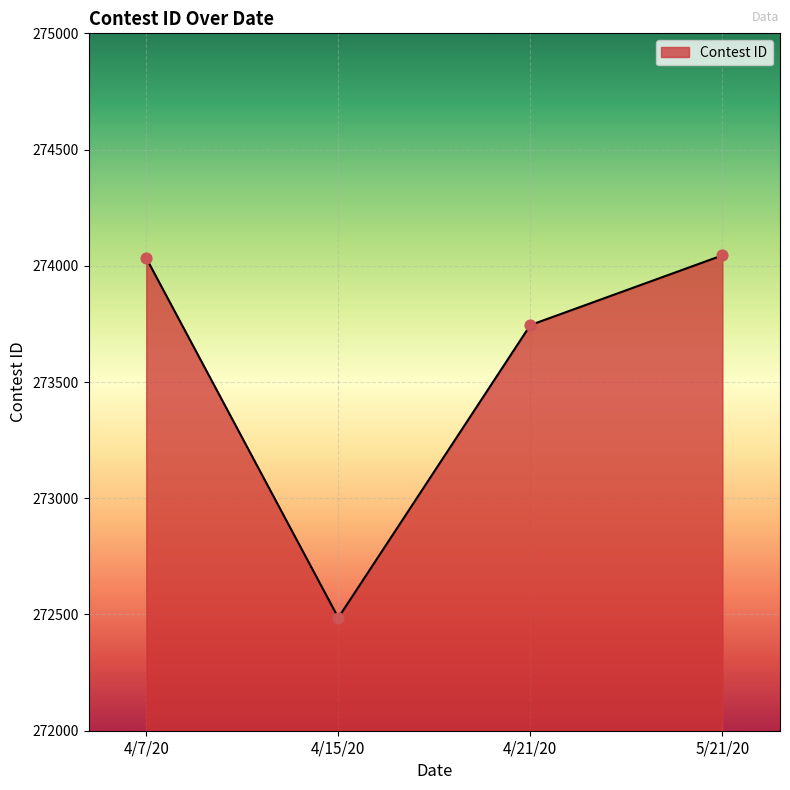

What is the change in value from 4/15/20 to 4/21/20?

+1259